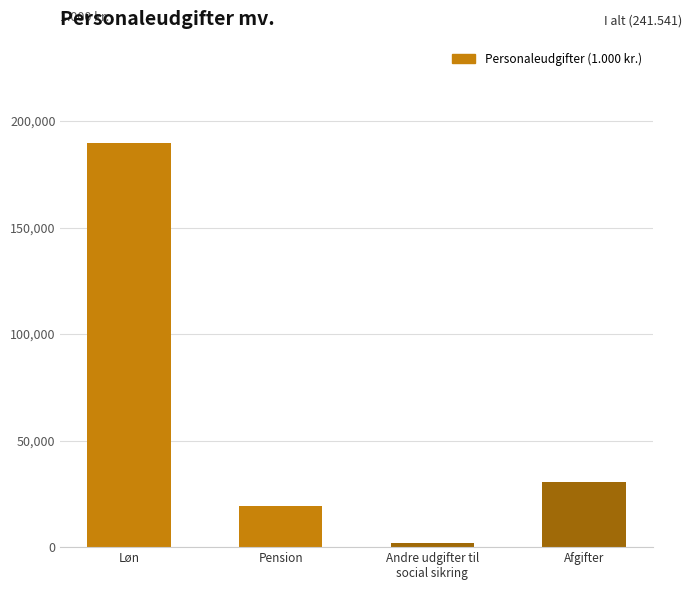

What is the difference between the maximum and minimum values?

187963